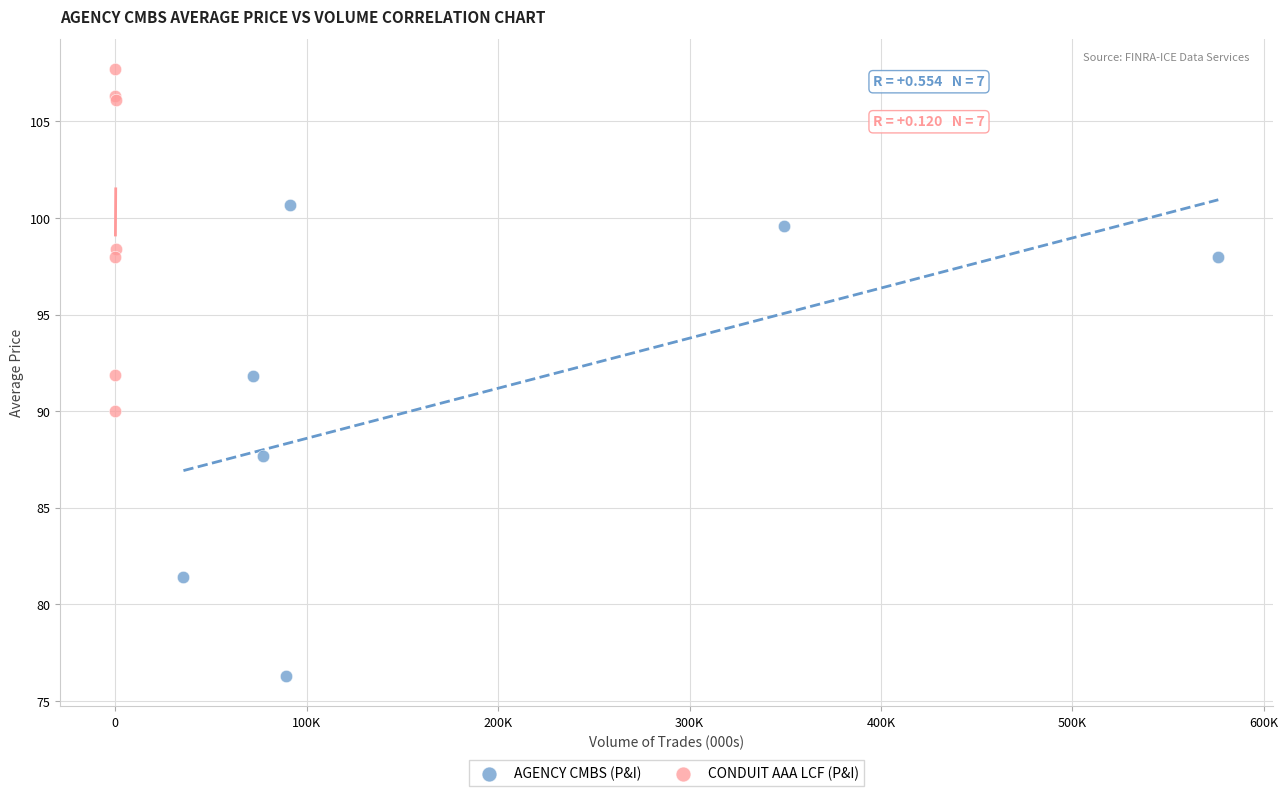

Which series contains the lowest Y value?

AGENCY CMBS (P&I)